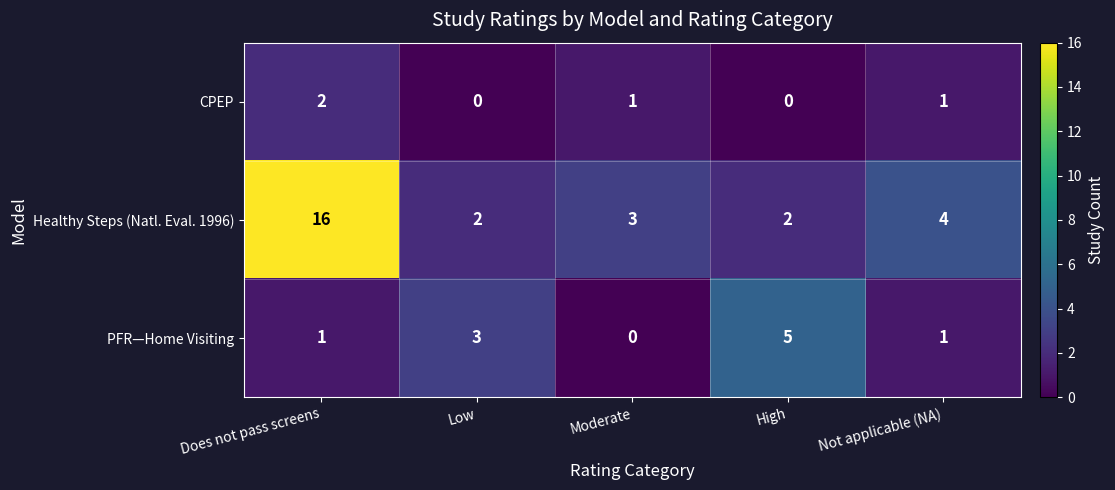

The Healthy Steps (Natl. Eval. 1996) series shows 2 at Moderate. True or false?

False